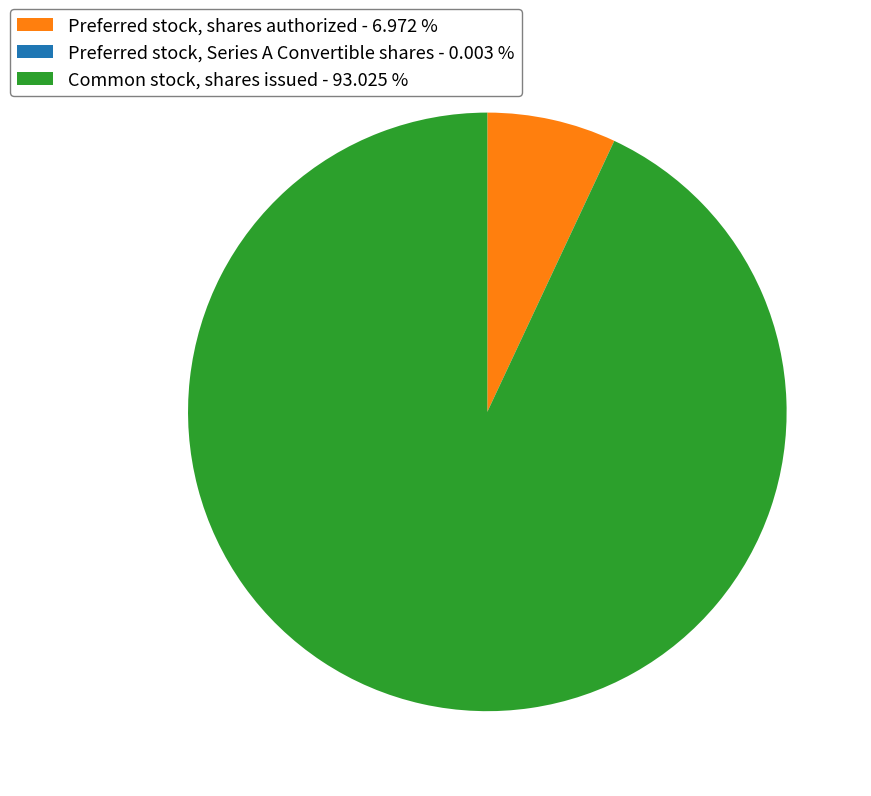

Is Common stock, shares issued the majority of the pie?

Yes